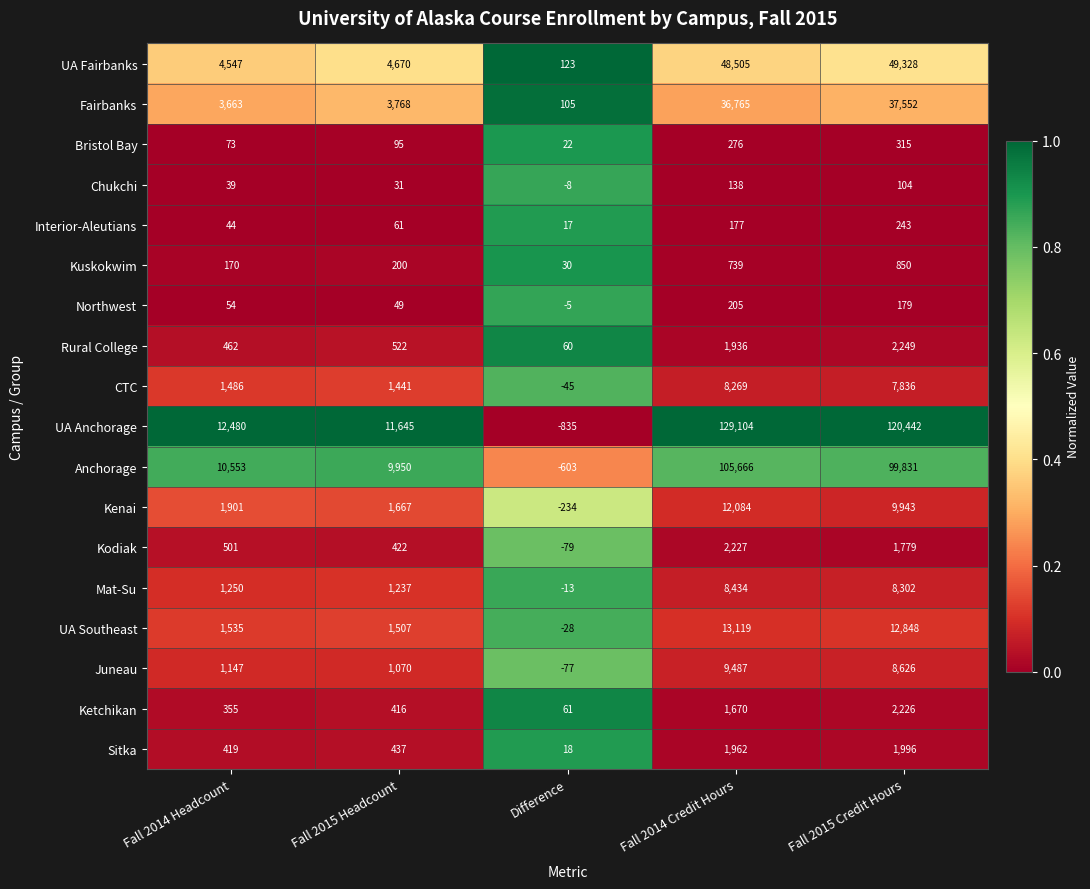

The value of Anchorage at Fall 2015 Credit Hours is 132472. True or false?

False